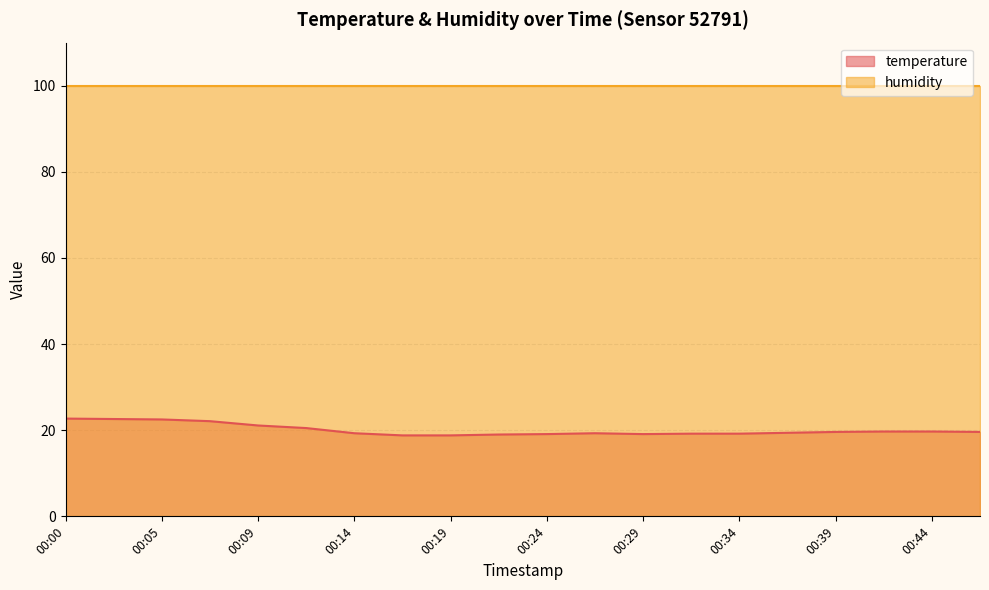

What is the approximate value at 00:31?

19.2